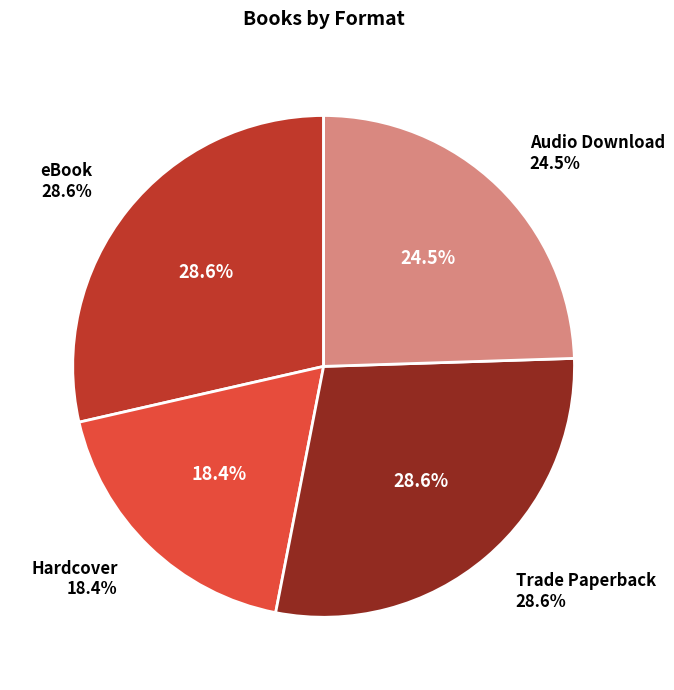

To the nearest percent, what is the average slice percentage?

25%